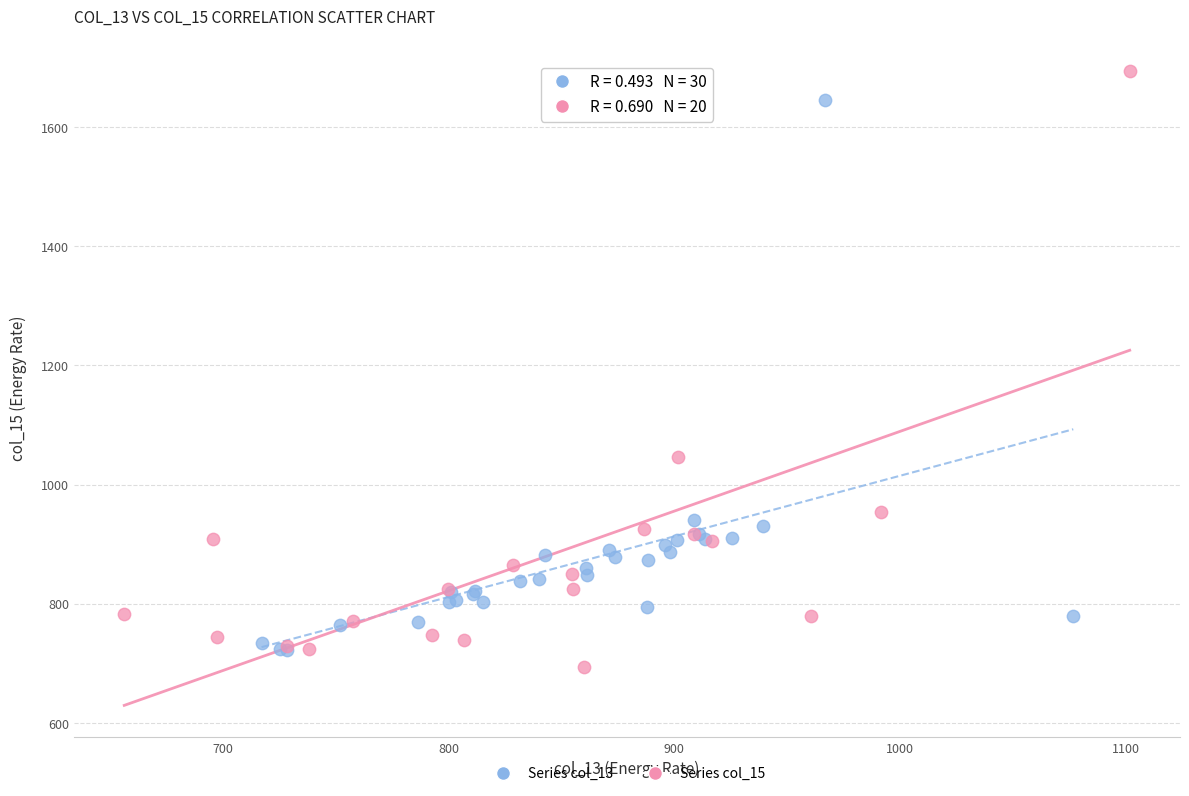

Which series contains the highest Y value?

Series col_15